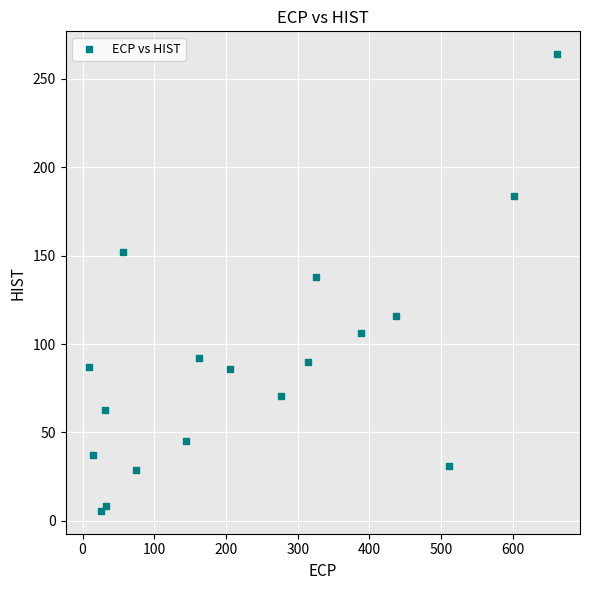

What is the range of Y values (max minus min)?

258.4